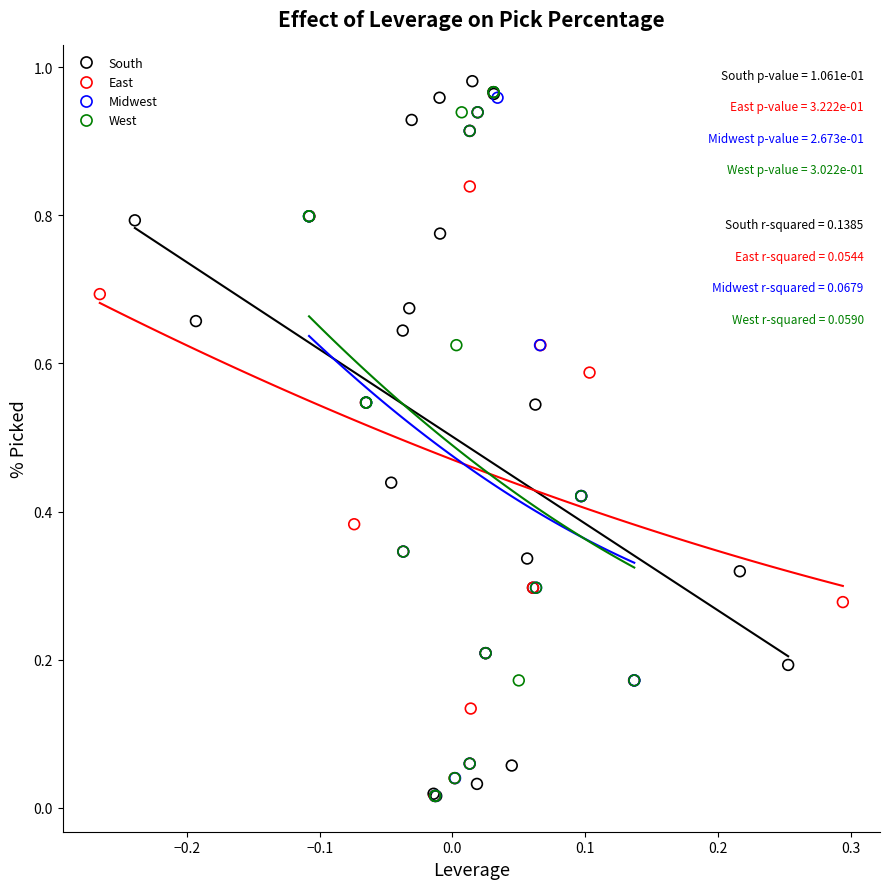

What are all the series names shown in the legend?

South, East, Midwest, West